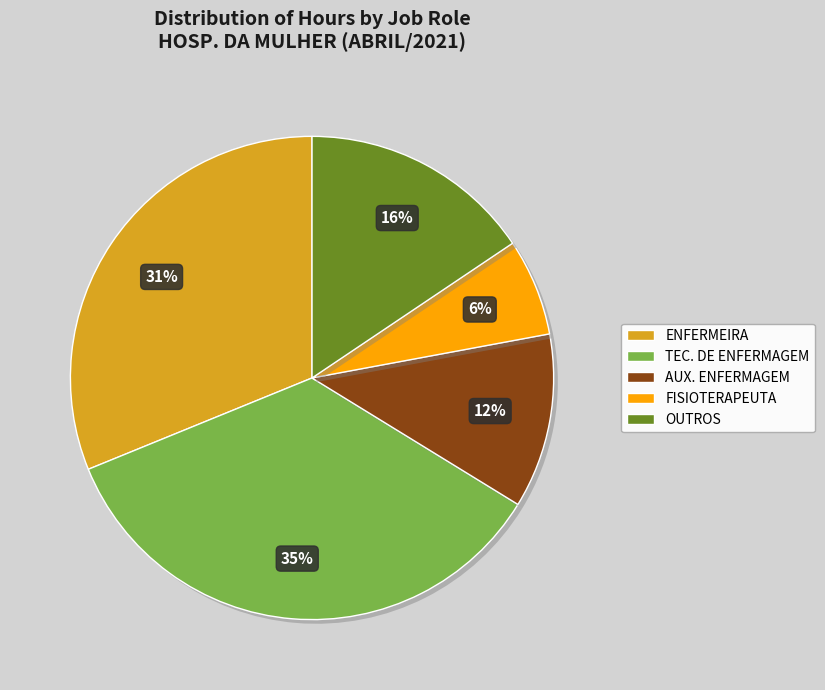

Does TEC. DE ENFERMAGEM represent more than half of the total?

No